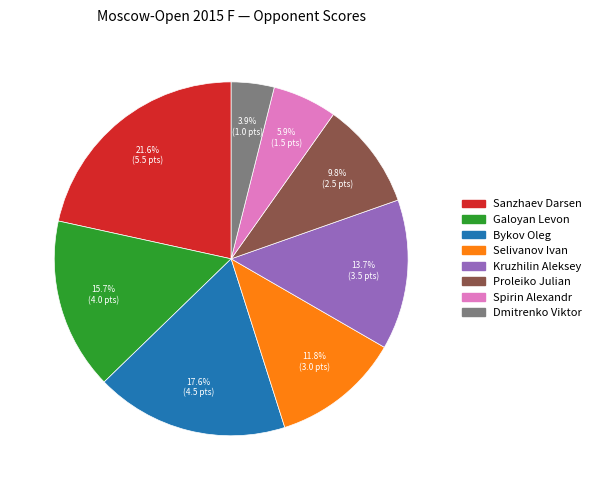

Does any single category account for the majority?

No